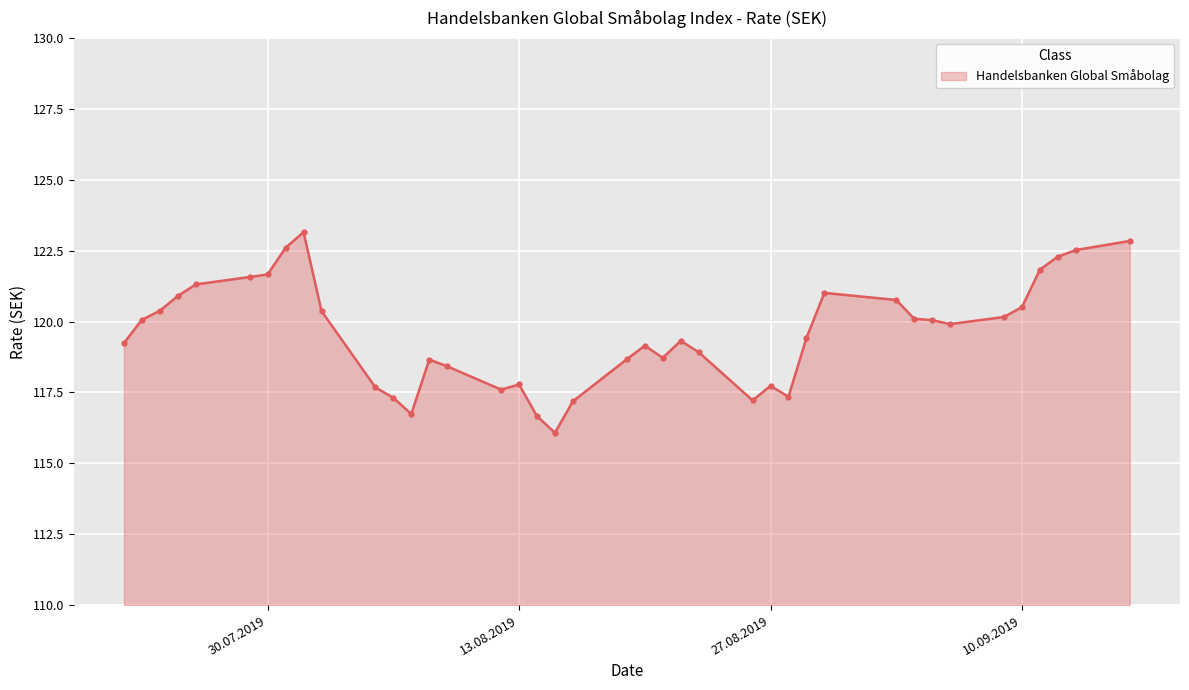

How many data points are above 119?

24